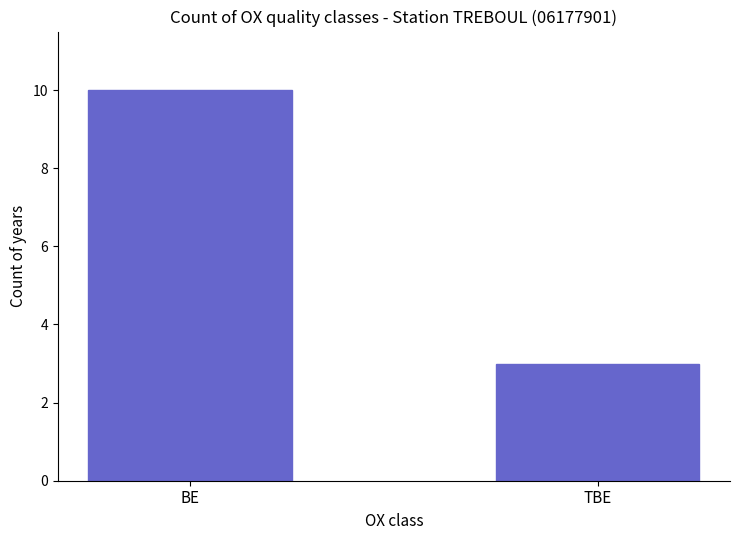

Reading right to left, extract all data points from this chart.

3	10